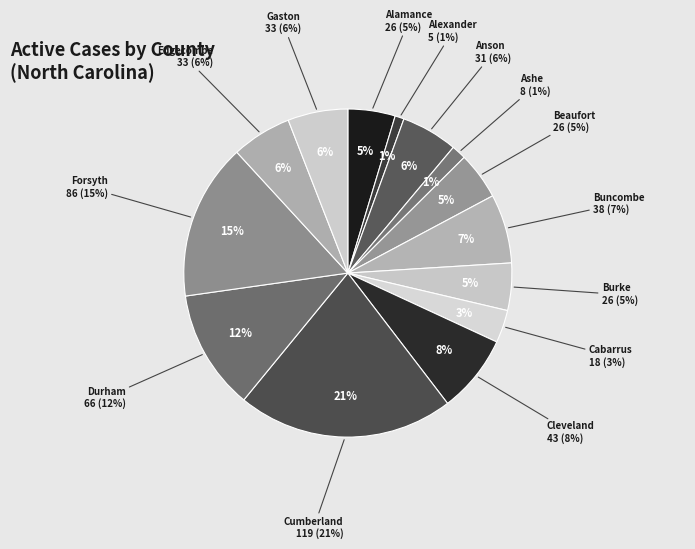

Count the number of slices in the pie.

14